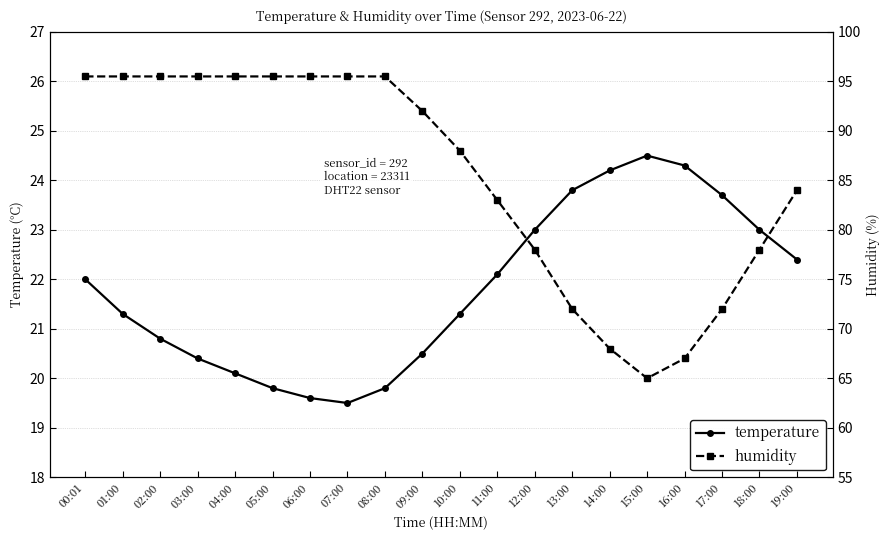

Reading left to right, list all the values displayed in this chart.

temperature: 22.0	21.3	20.8	20.4	20.1	19.8	19.6	19.5	19.8	20.5	21.3	22.1	23.0	23.8	24.2	24.5	24.3	23.7	23.0	22.4
humidity: 95.5	95.5	95.5	95.5	95.5	95.5	95.5	95.5	95.5	92.0	88.0	83.0	78.0	72.0	68.0	65.0	67.0	72.0	78.0	84.0